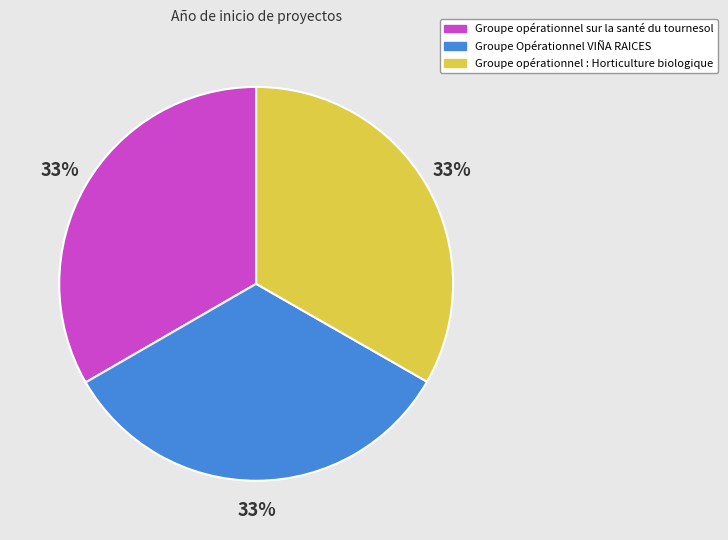

Count the number of slices in the pie.

3